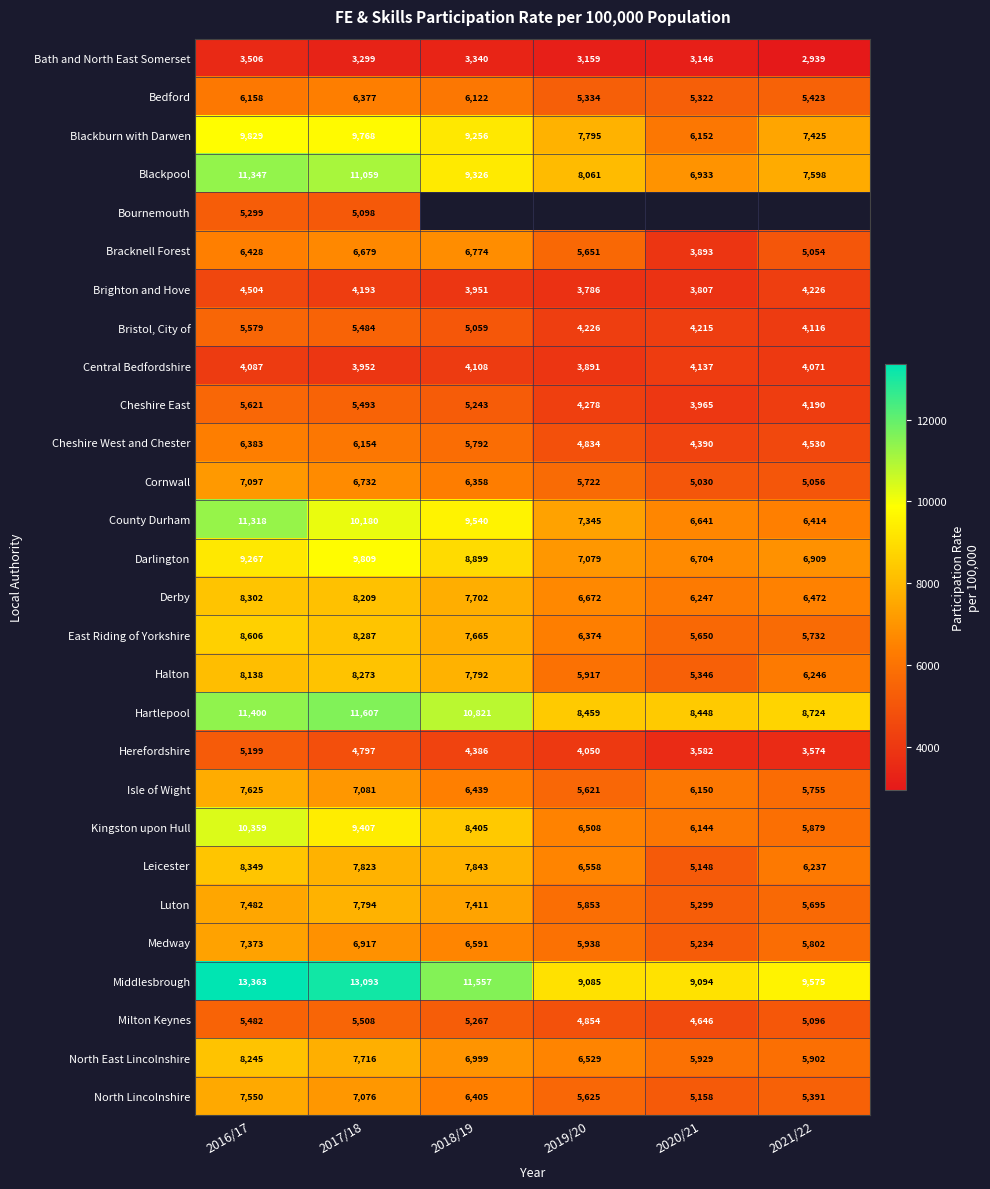

At how many categories does at least one series exceed 7989?

6